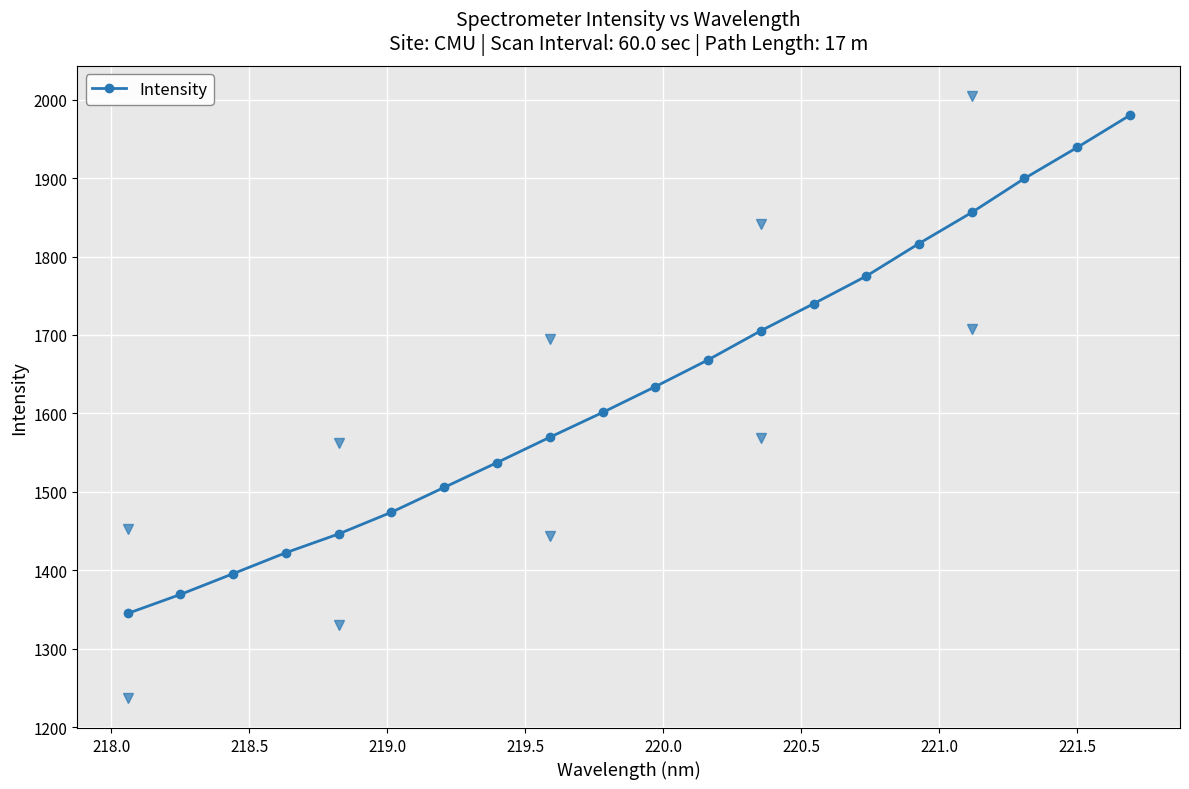

What is the difference between the second highest and second lowest values?

569.7